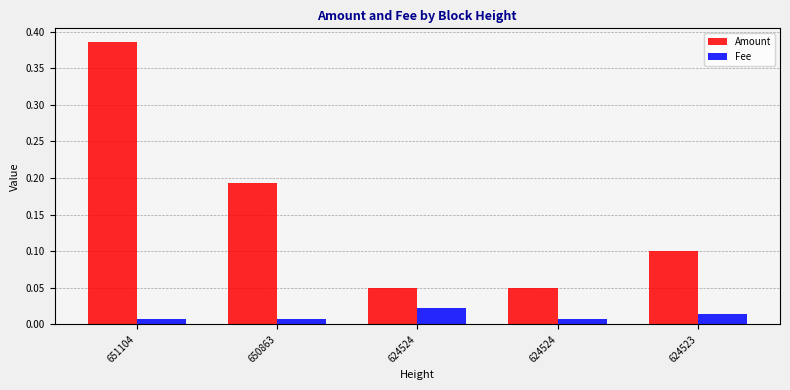

What are all the series names shown in the legend?

Amount, Fee